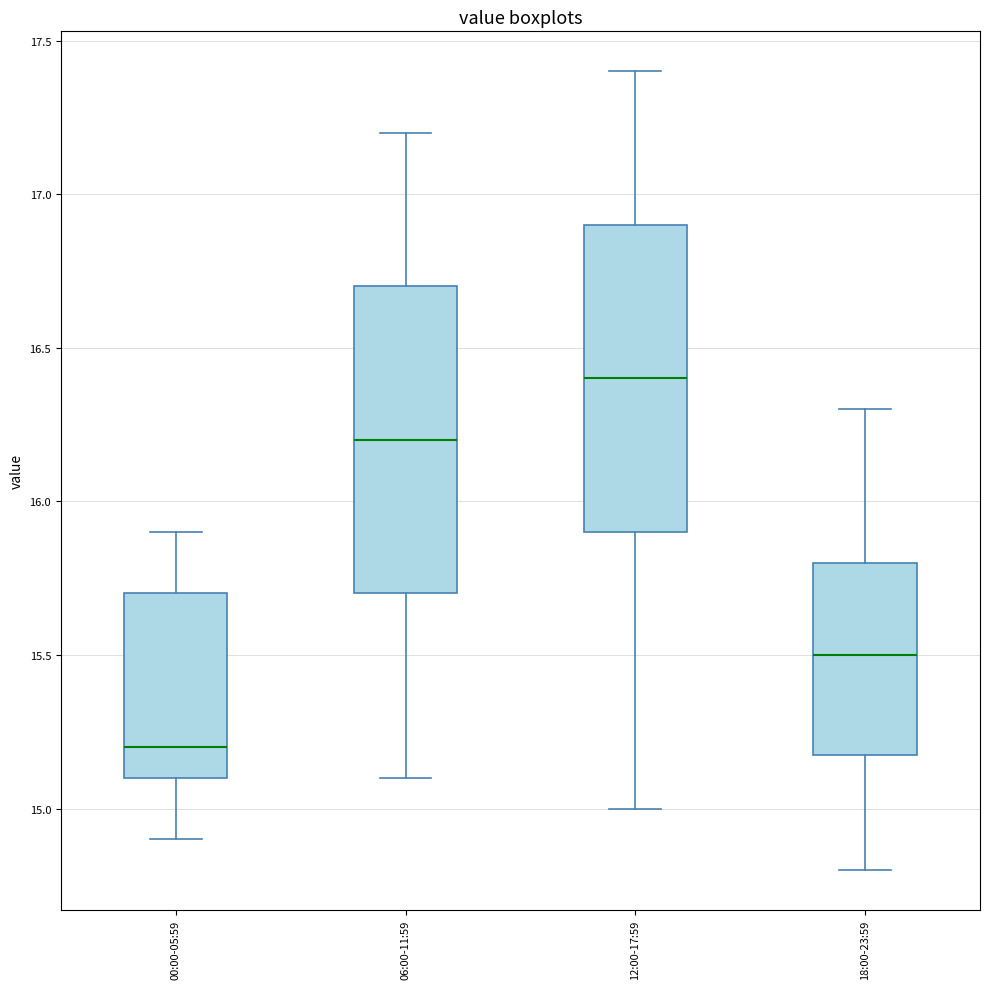

Reading left to right, read every box against the y-axis: the position of its median line, the range the box covers, and the ends of its whiskers. The values are not printed on the chart, so give them approximately, as read against the axis.

00:00-05:59: median 15.2, box 15.1 to 15.7, whiskers 14.9 to 15.9
06:00-11:59: median 16.2, box 15.7 to 16.7, whiskers 15.1 to 17.2
12:00-17:59: median 16.4, box 15.9 to 16.9, whiskers 15.0 to 17.4
18:00-23:59: median 15.5, box 15.2 to 15.8, whiskers 14.8 to 16.3